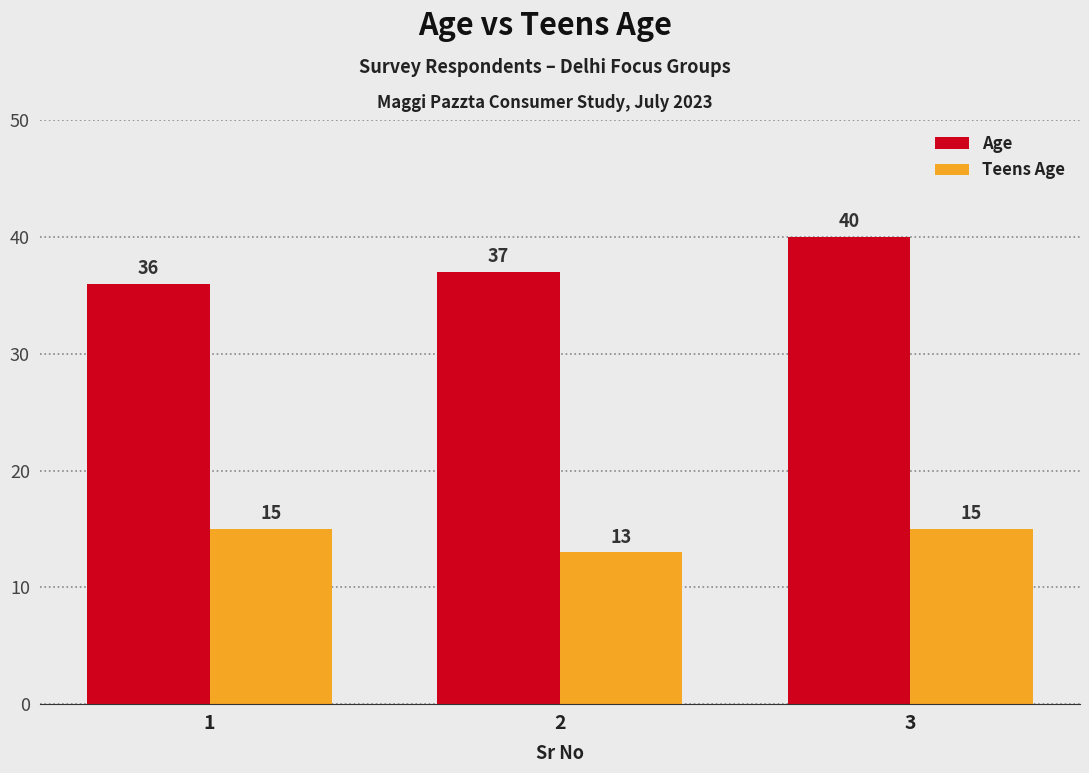

What are all the series names shown in the legend?

Age, Teens Age